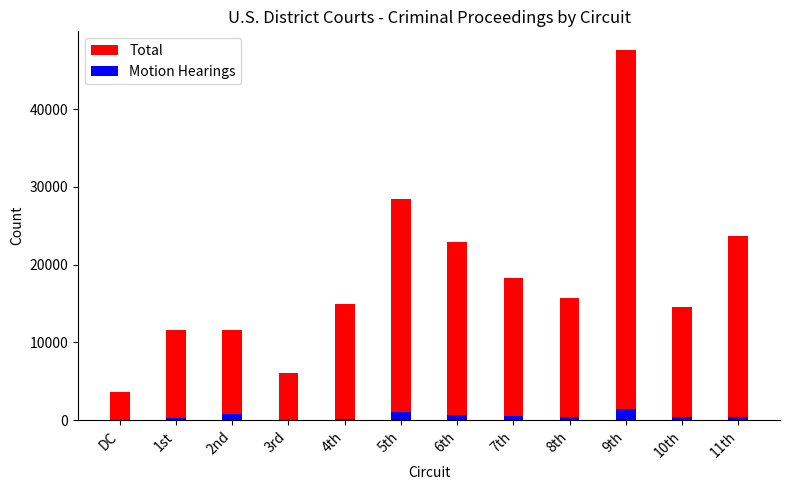

What is the sum of the Total values at 4th and 5th?

43467